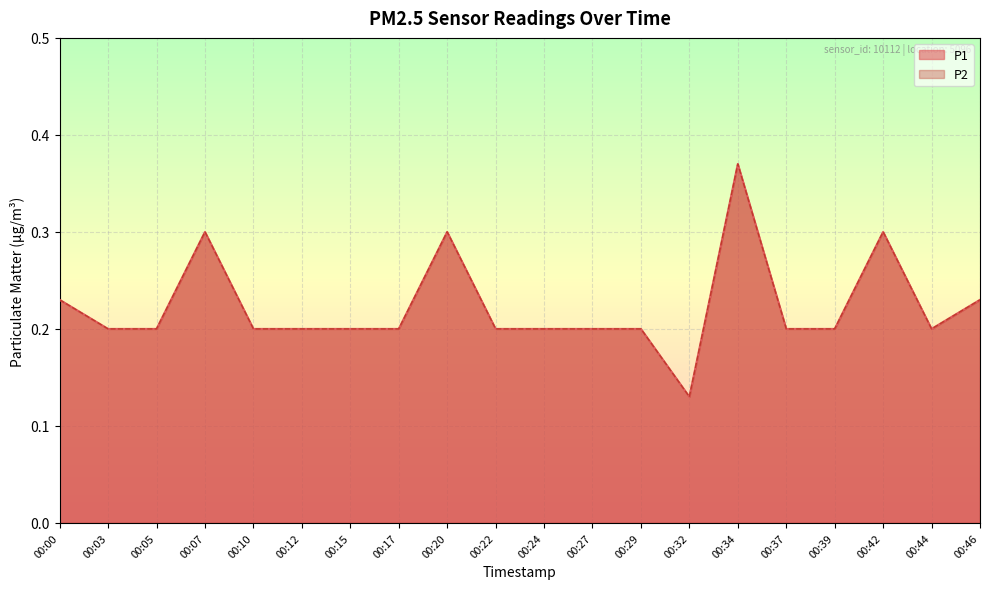

True or false: P2 and P1 intersect in this chart.

False